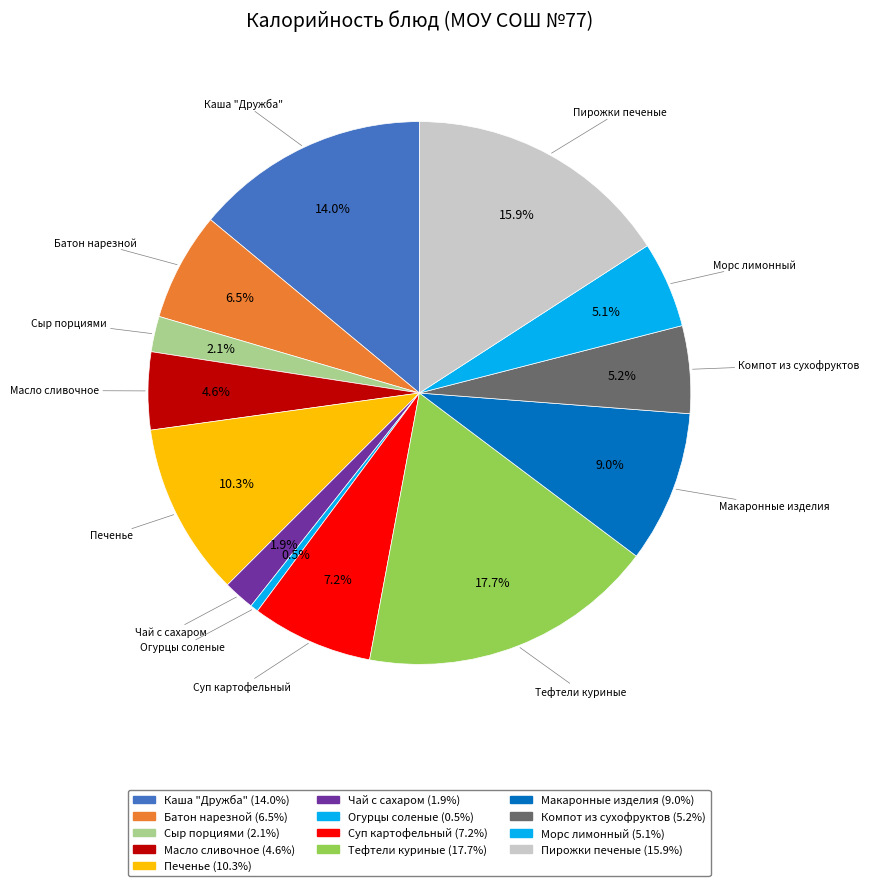

Which slice is the smallest?

Огурцы соленые